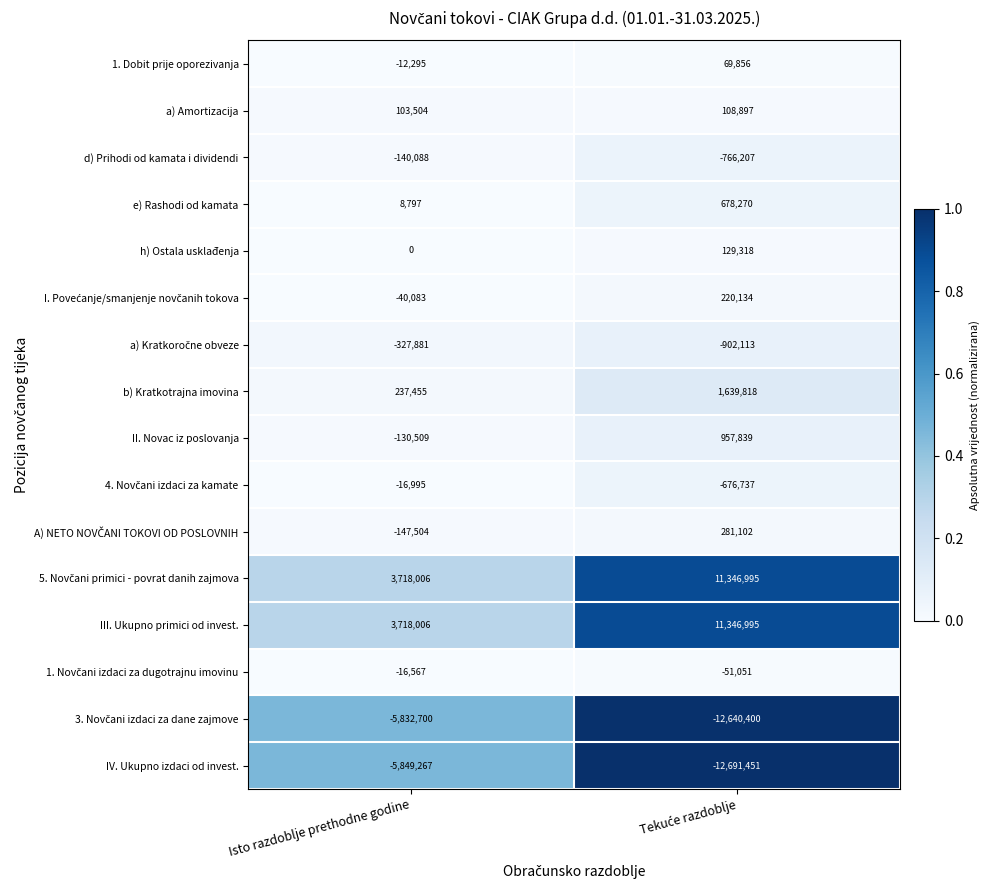

What is the total value across all series at Isto razdoblje prethodne godine?

-4728121